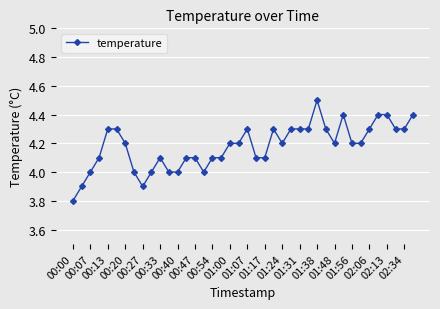

True or false: the data has more than 2 interior local peaks.

True